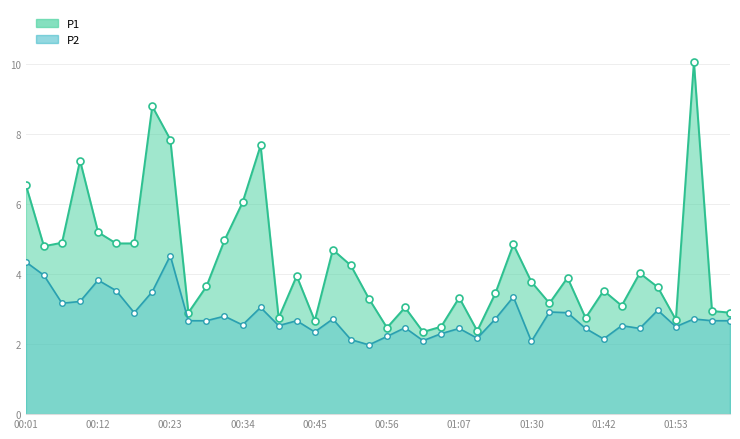

The P1 series shows 7.6 at 18. True or false?

False